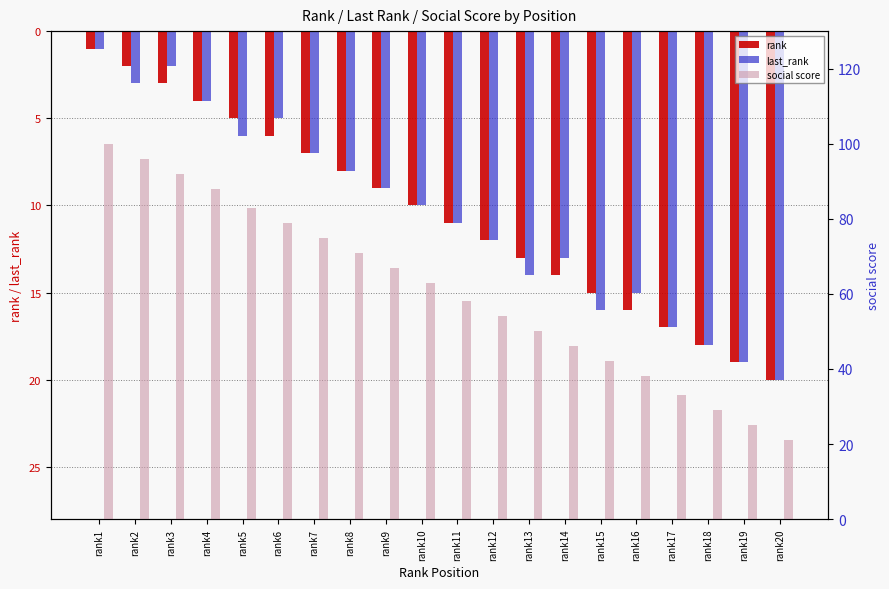

How many bars are there in total?

60